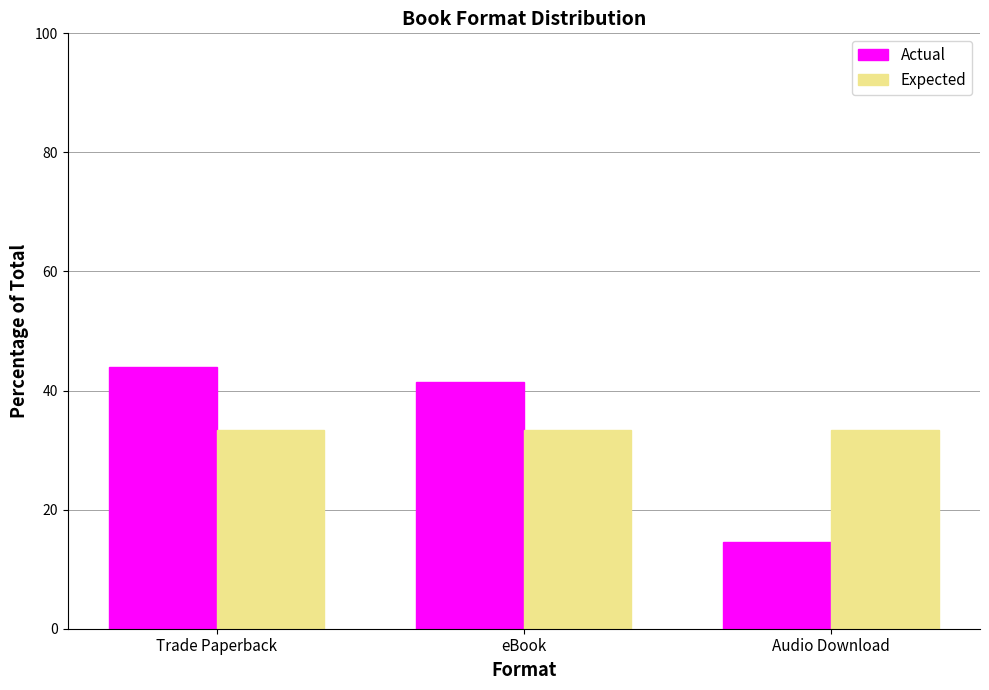

What position from the right is eBook?

2